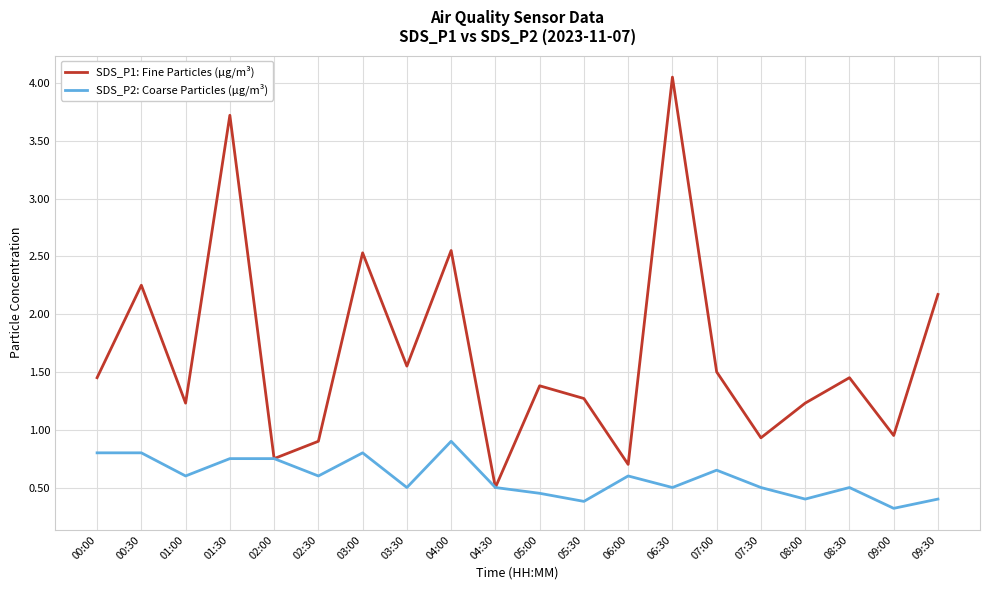

Where is the first local minimum for SDS_P2: Coarse Particles (µg/m³)?

01:00